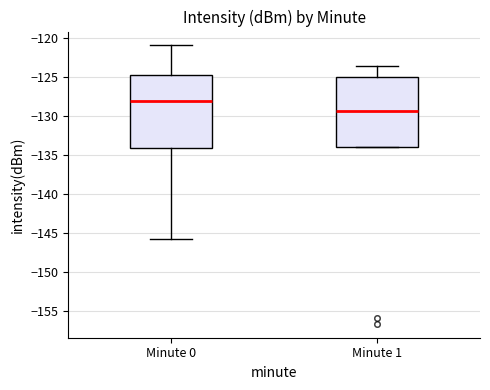

Where does the lower whisker of the box for Minute 0 end on the y-axis? The values are not printed on the chart, so give them approximately, as read against the axis.

-145.5